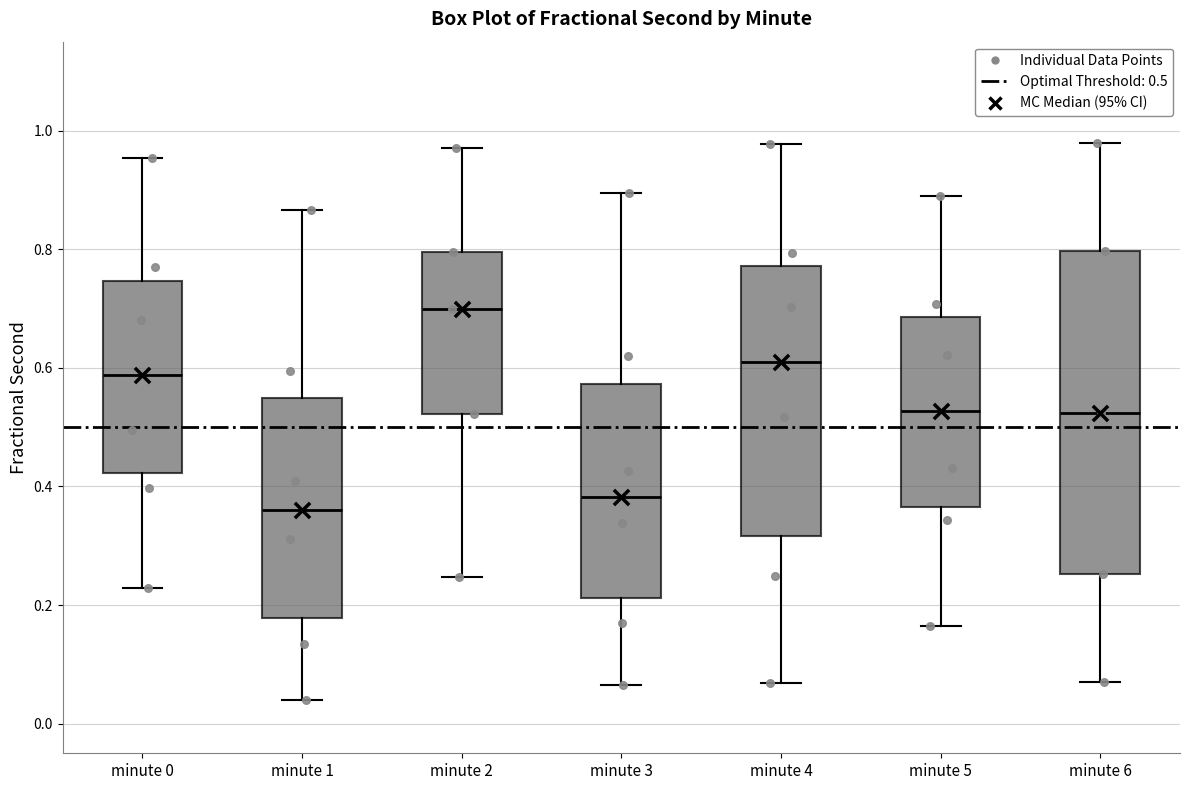

Which box has the highest median line?

minute 2